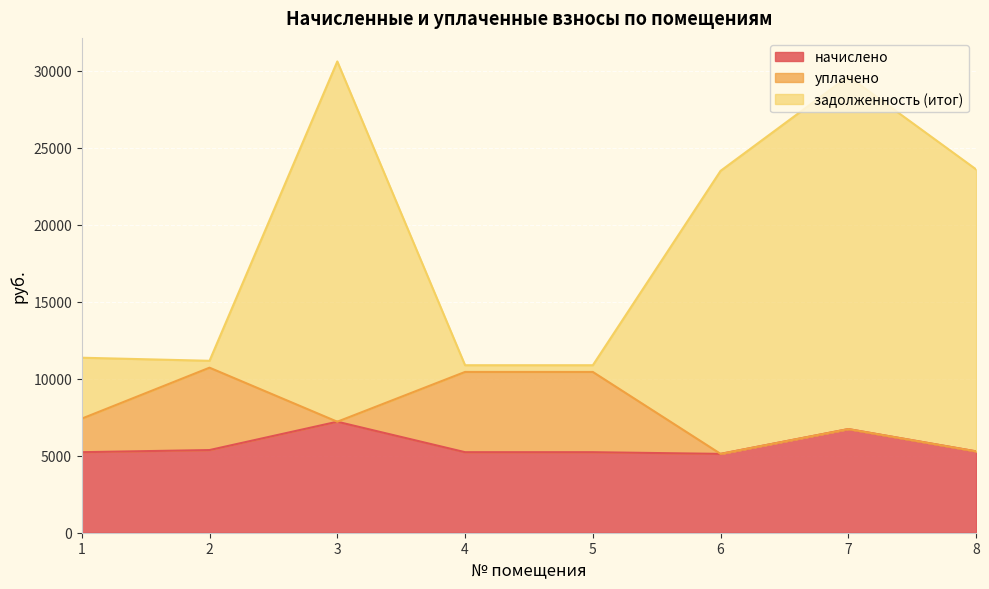

The задолженность (итог) series shows 29622.8 at 7. True or false?

True